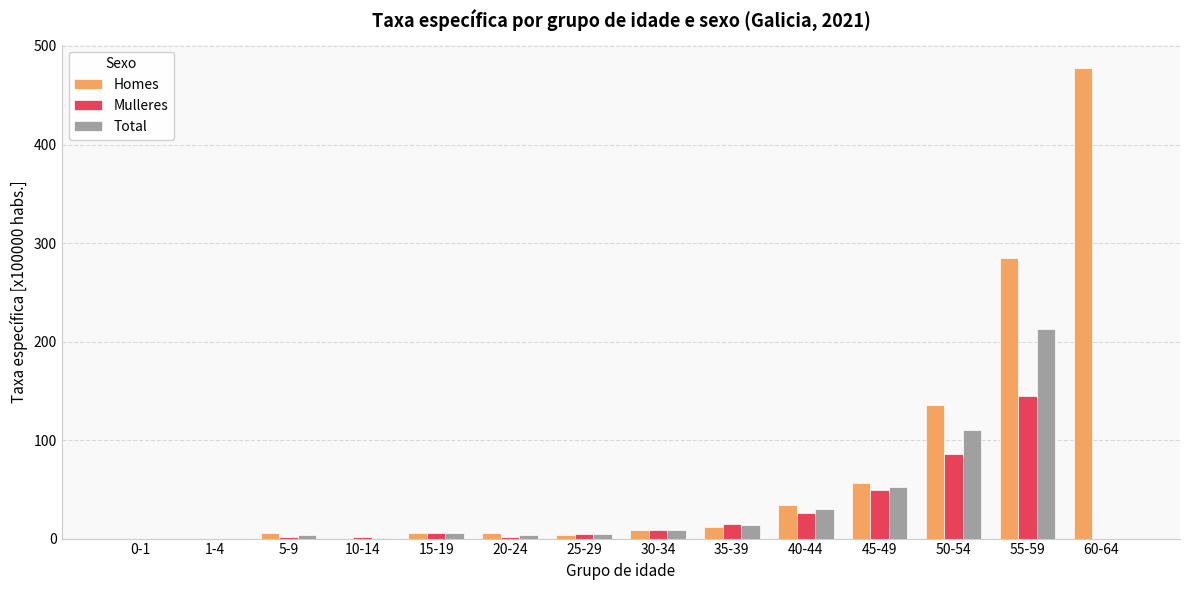

Read the Mulleres value at 15-19.

5.5